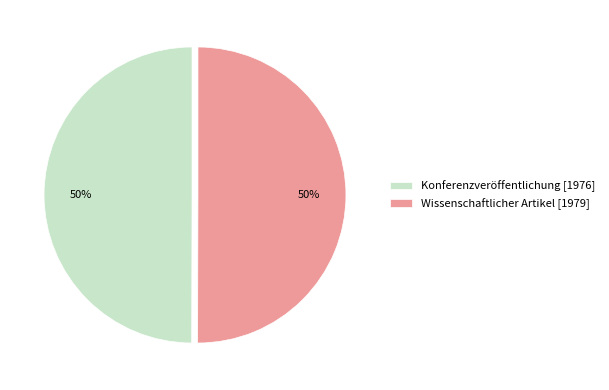

Is it true that Konferenzveröffentlichung [1976] is 39% of the pie?

False